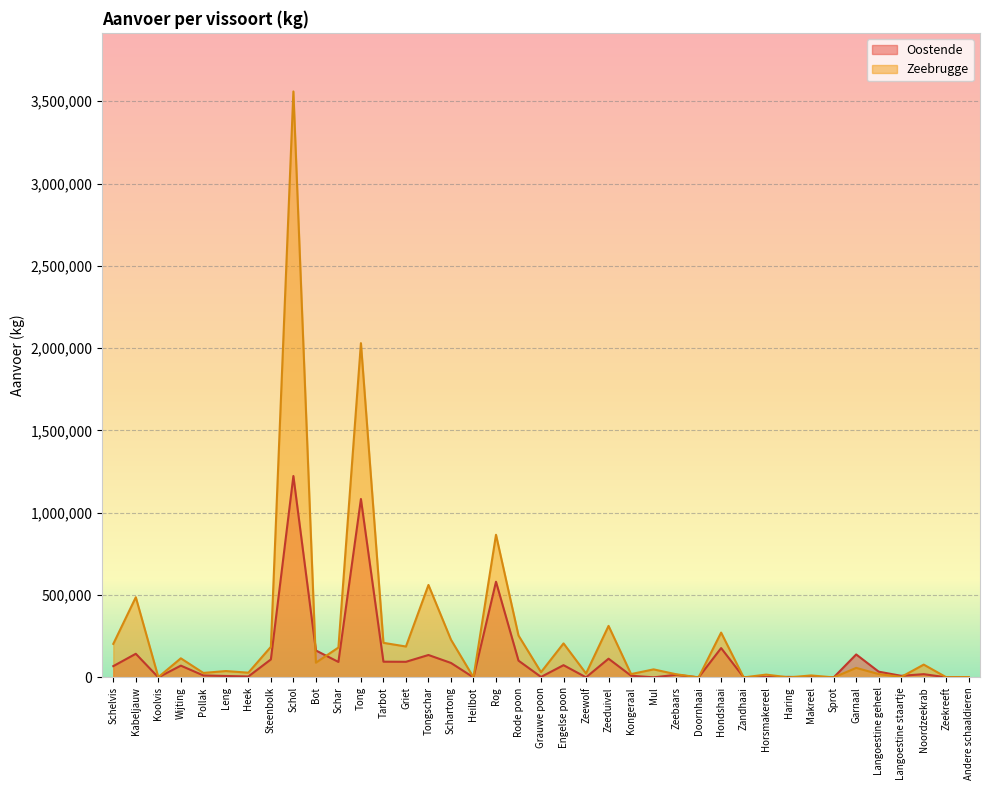

How many times do Zeebrugge and Oostende cross each other?

10